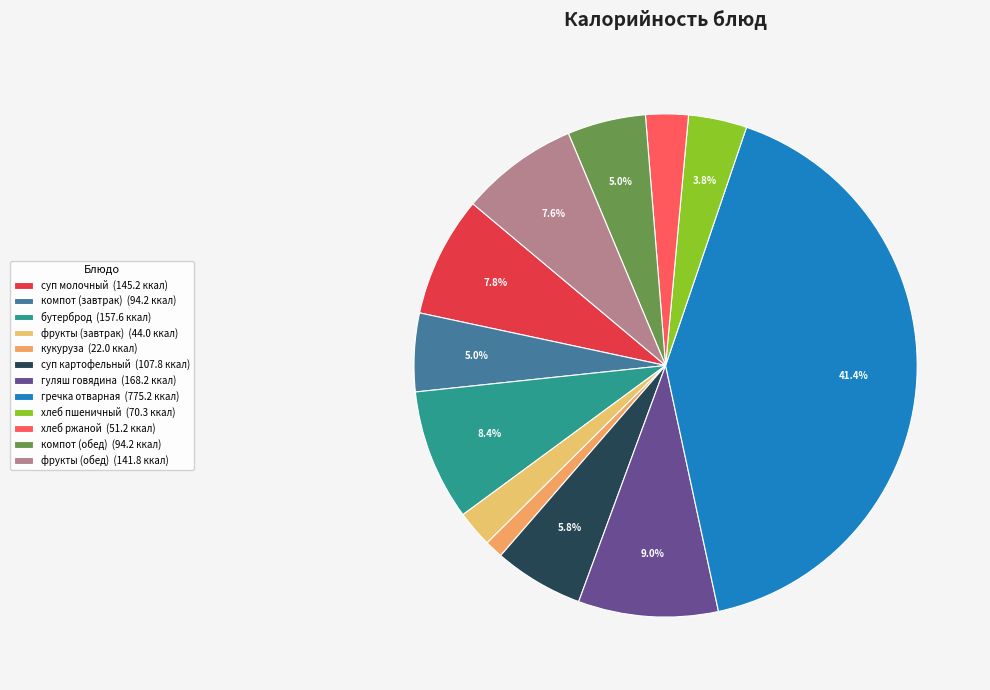

To the nearest percent, what is the difference between the largest and smallest slice percentages?

40%